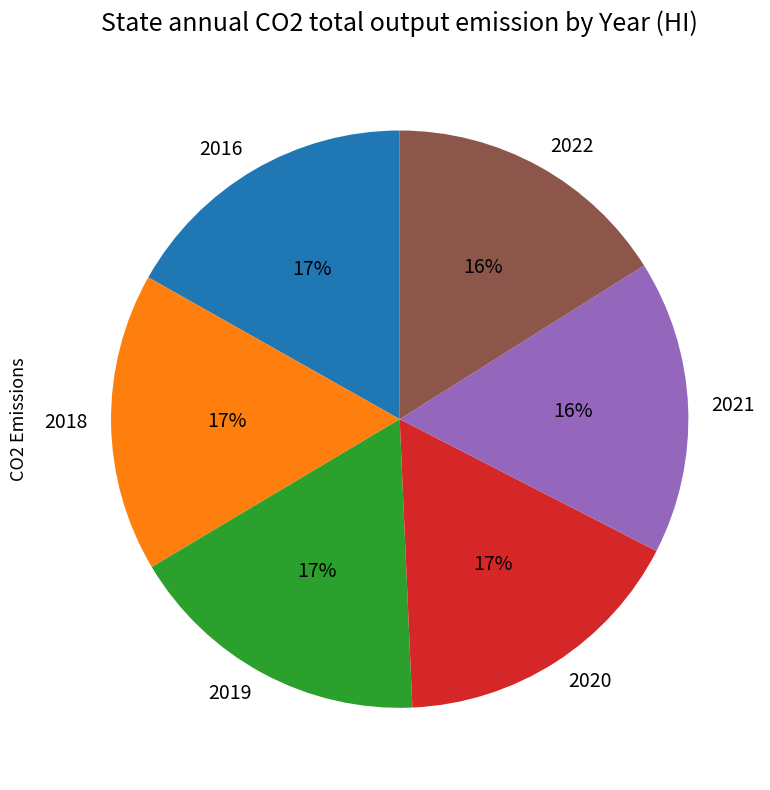

To the nearest percent, what is the combined percentage of 2016 and 2022?

33%